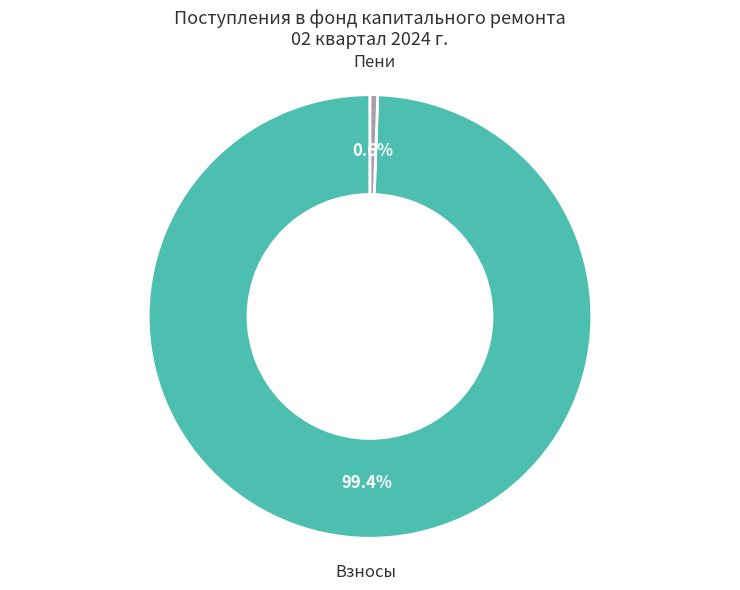

Is there any slice that represents more than half of the pie?

Yes